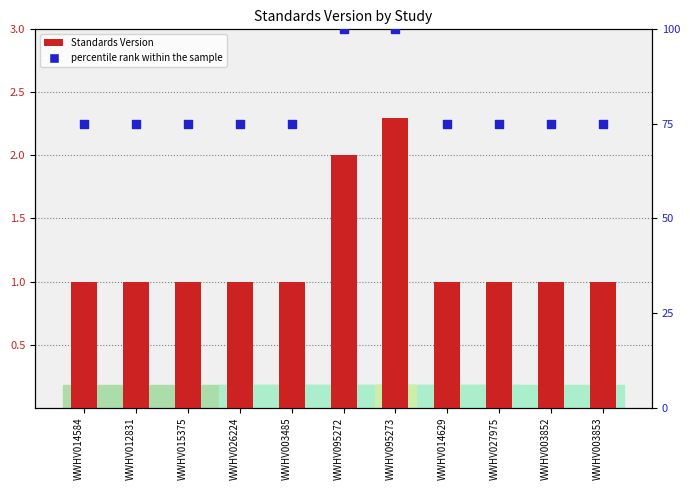

At how many categories does at least one series exceed 12?

11